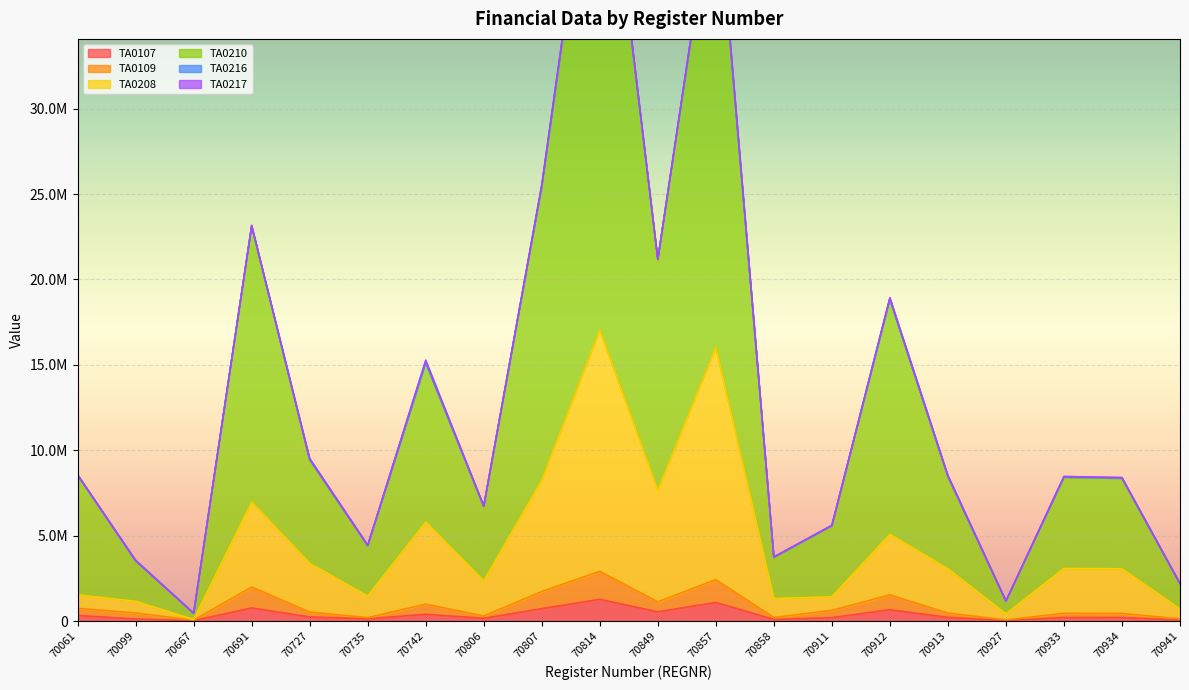

Between 70742 and 70912, which series saw the biggest shift?

TA0210